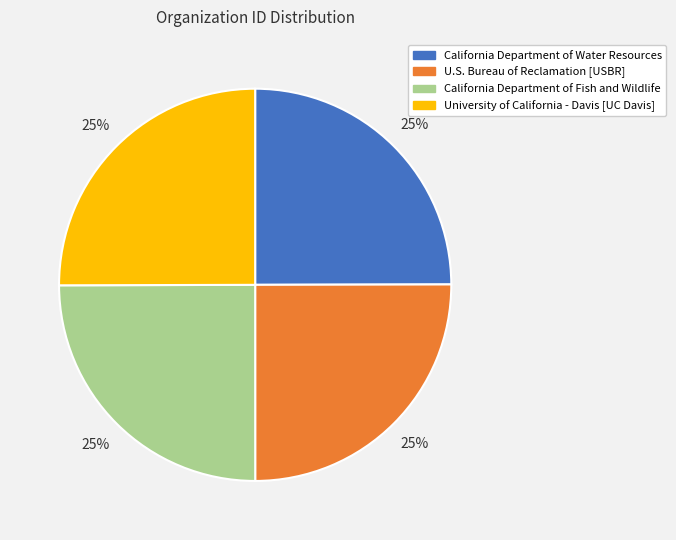

Approximately how many times larger is the value at U.S. Bureau of Reclamation [USBR] compared to California Department of Water Resources?

1.0